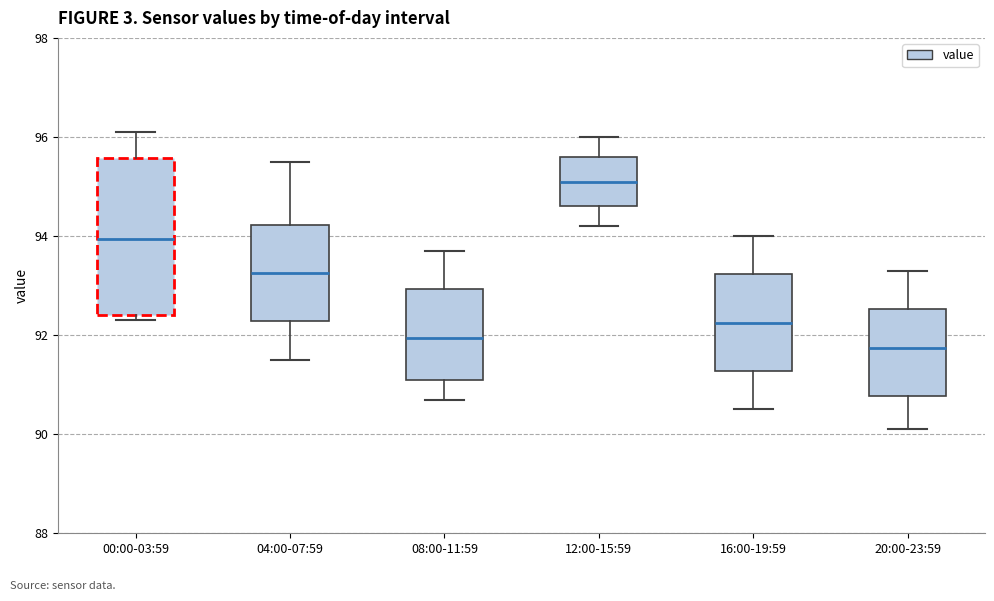

Reading left to right, read every box against the y-axis: the position of its median line, the range the box covers, and the ends of its whiskers. The values are not printed on the chart, so give them approximately, as read against the axis.

00:00-03:59: median 94.0, box 92.4 to 95.6, whiskers 92.4 (just below the box's lower edge) to 96.2
04:00-07:59: median 93.2, box 92.2 to 94.2, whiskers 91.6 to 95.6
08:00-11:59: median 92.0, box 91.2 to 93.0, whiskers 90.8 to 93.8
12:00-15:59: median 95.2, box 94.6 to 95.6, whiskers 94.2 to 96.0
16:00-19:59: median 92.2, box 91.2 to 93.2, whiskers 90.6 to 94.0
20:00-23:59: median 91.8, box 90.8 to 92.6, whiskers 90.2 to 93.4